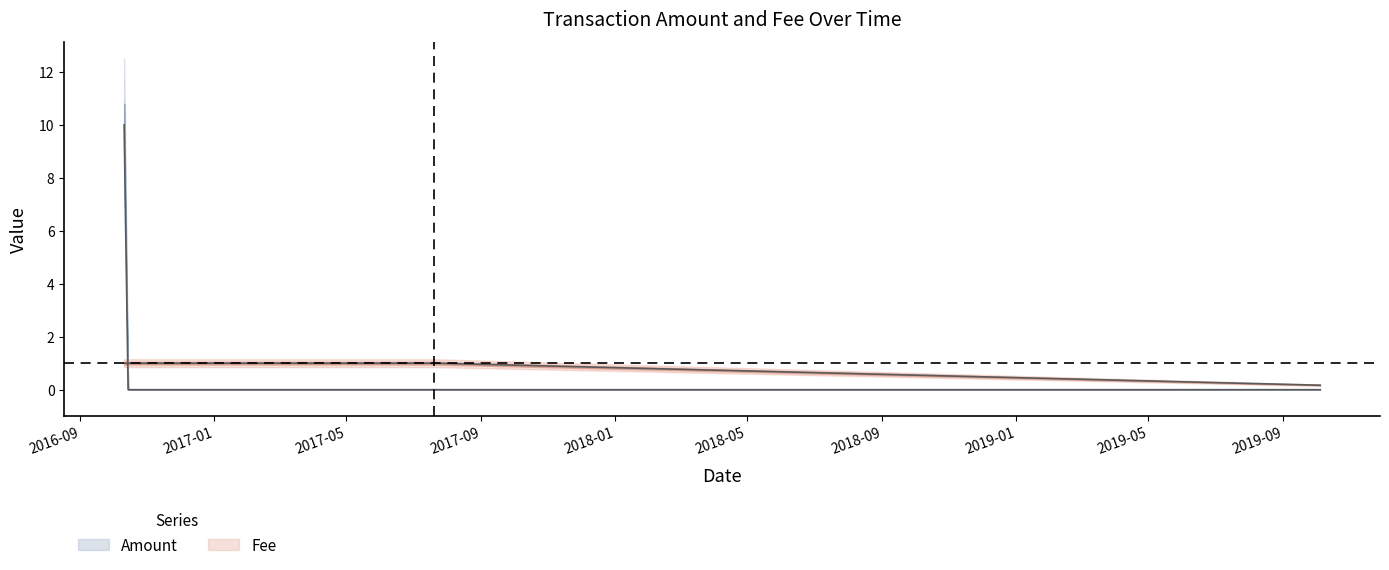

What are all the series names shown in the legend?

Amount, Fee